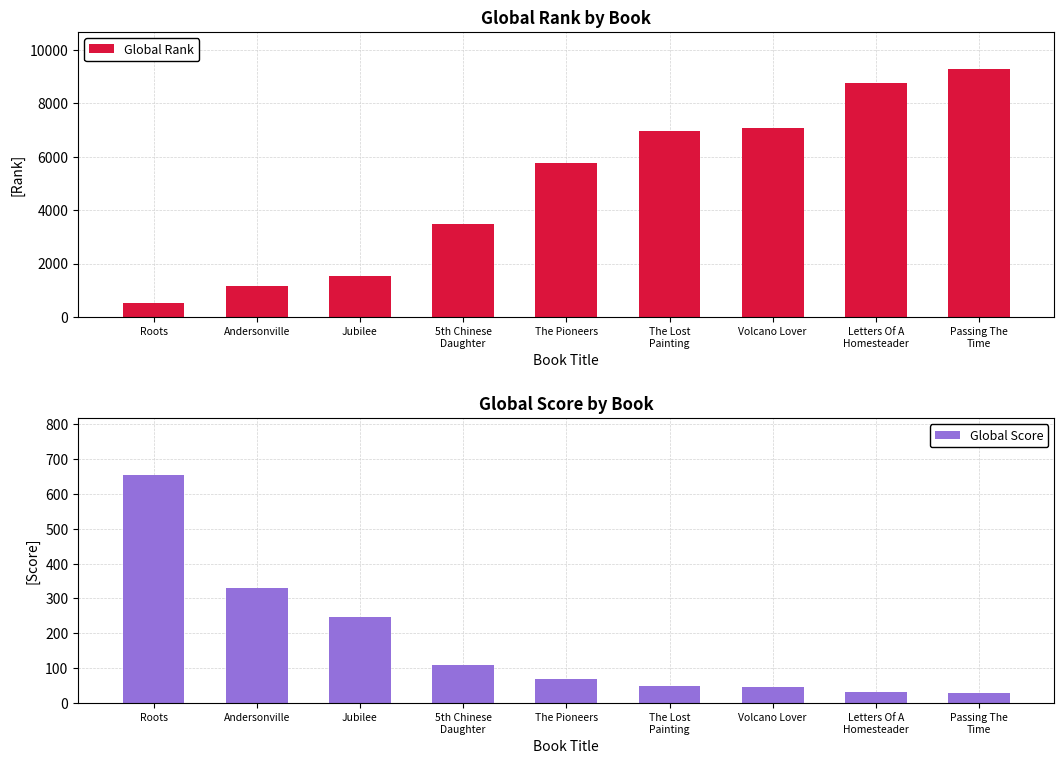

Rank the series at Roots from lowest to highest value.

Global Rank, Global Score